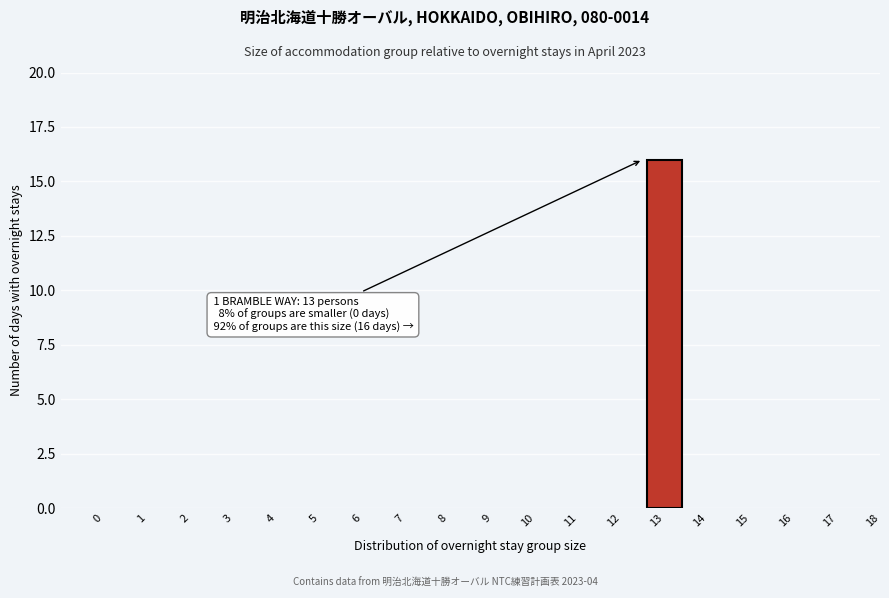

Reading right to left, what are all the values shown in this chart?

18=0	17=0	16=0	15=0	14=0	13=16	12=0	11=0	10=0	9=0	8=0	7=0	6=0	5=0	4=0	3=0	2=0	1=0	0=0